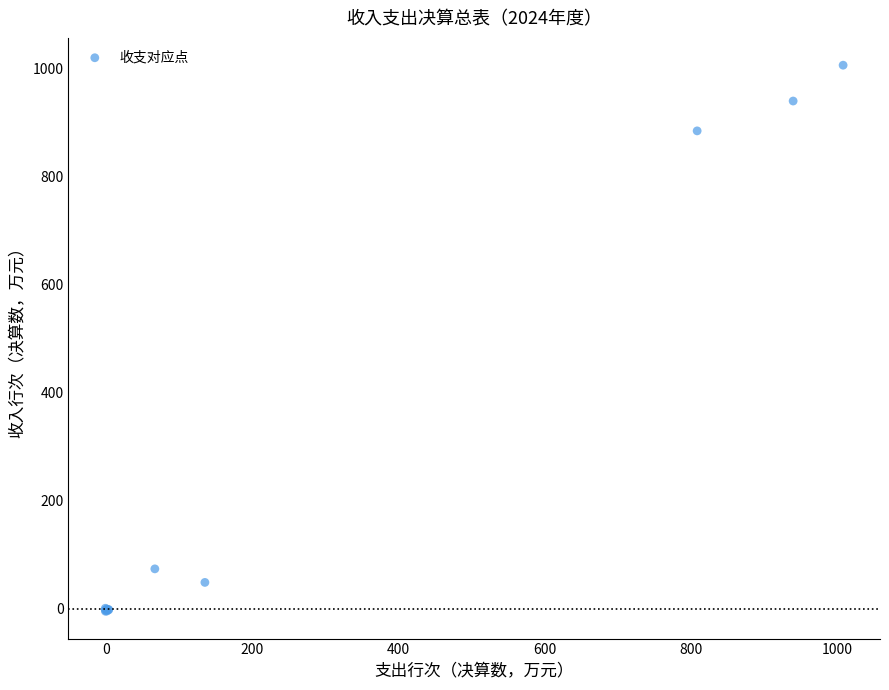

What Y value in the scatter plot is closest to 500?

883.8